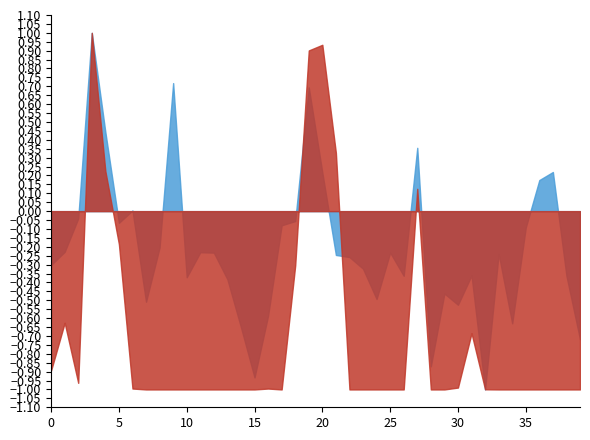

How many categories are shown in the chart?

40